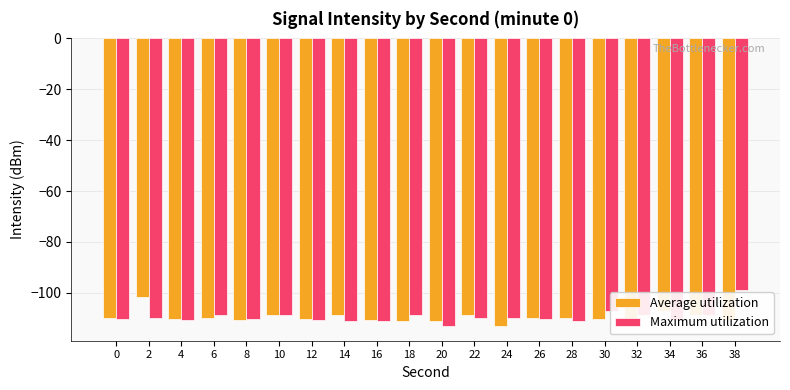

How many bars are there in each group?

2